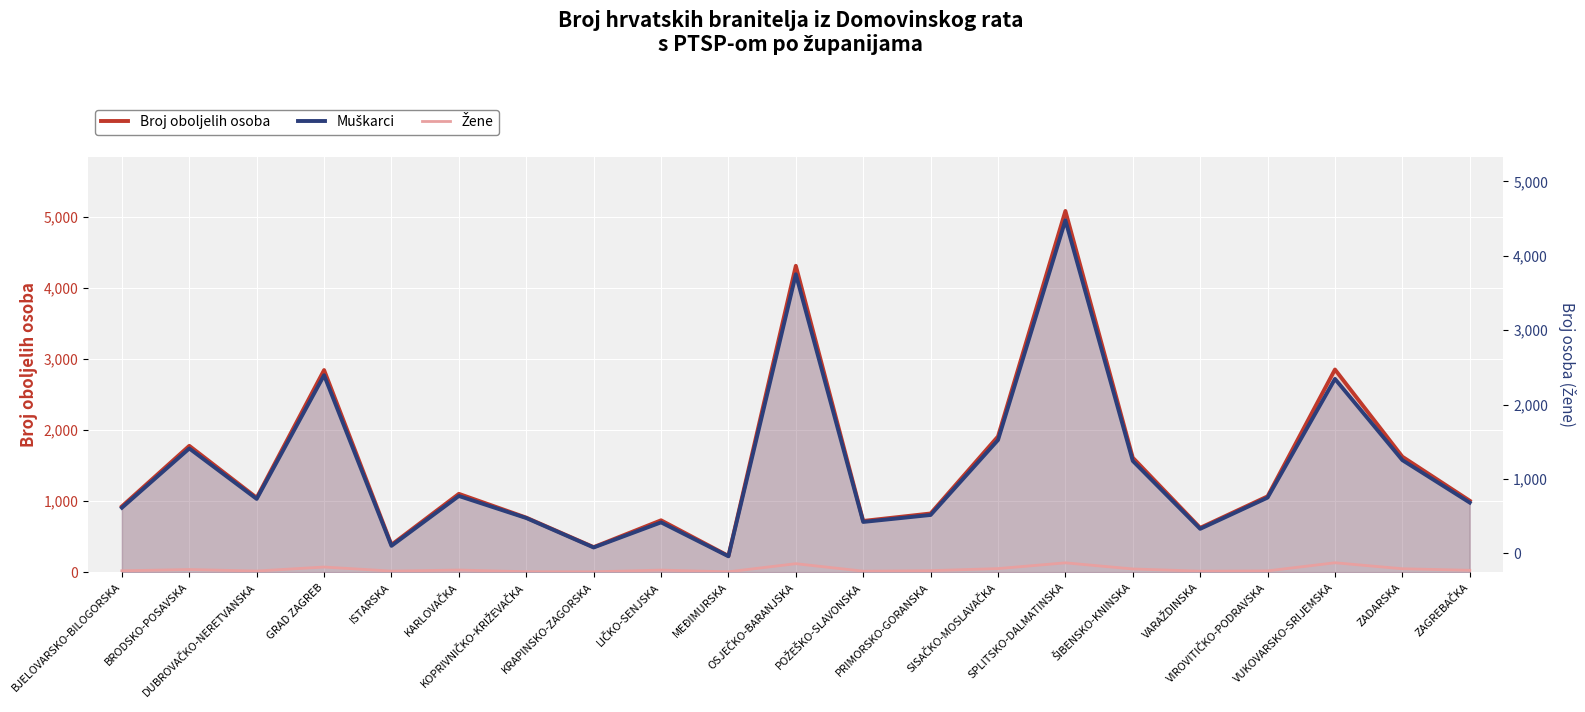

Where is the first local minimum for Muškarci?

DUBROVAČKO-NERETVANSKA